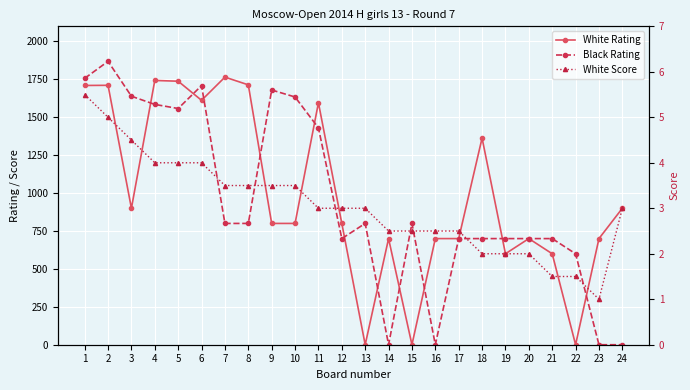

What is the value of the Black Rating point at the 7th from the left?

800.0